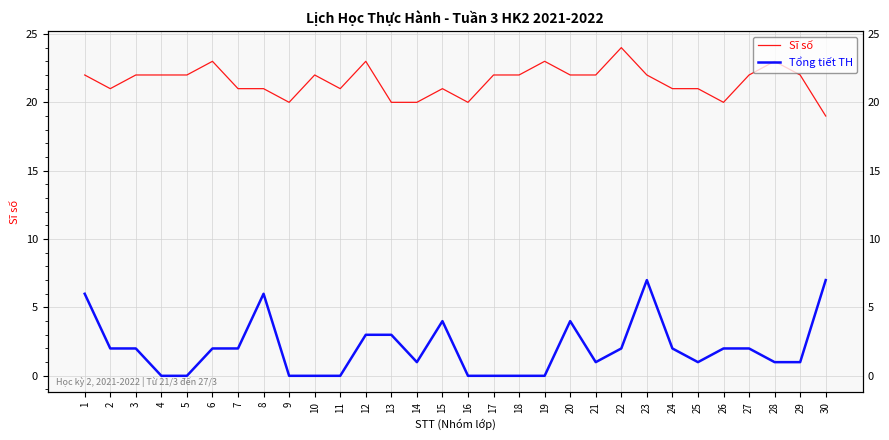

Which series has the largest range (max minus min)?

Tổng tiết TH